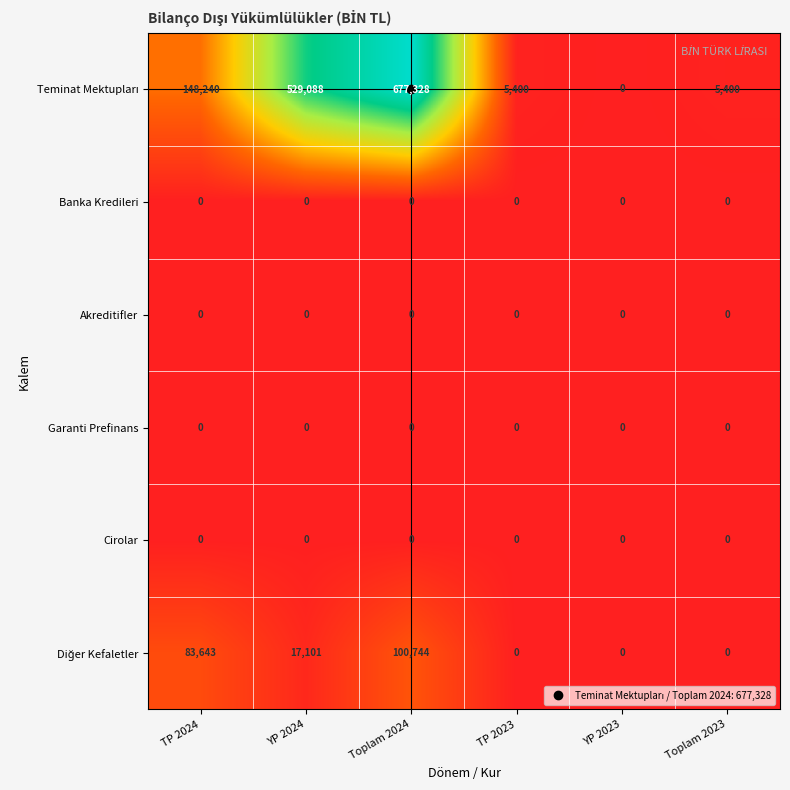

The value of Cirolar at TP 2023 is 0. True or false?

True